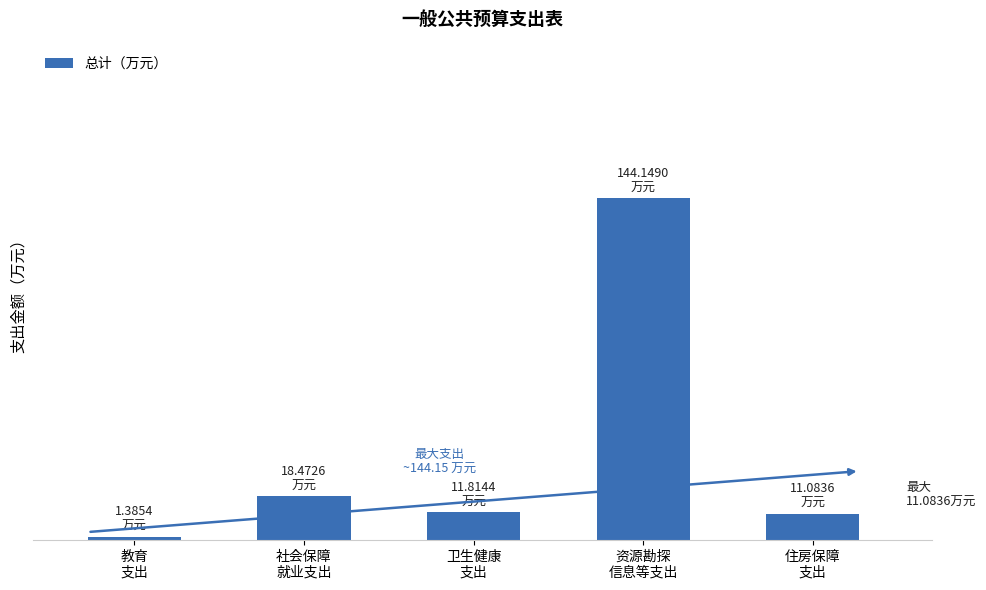

The value at 住房保障
支出 is 19.4. True or false?

False